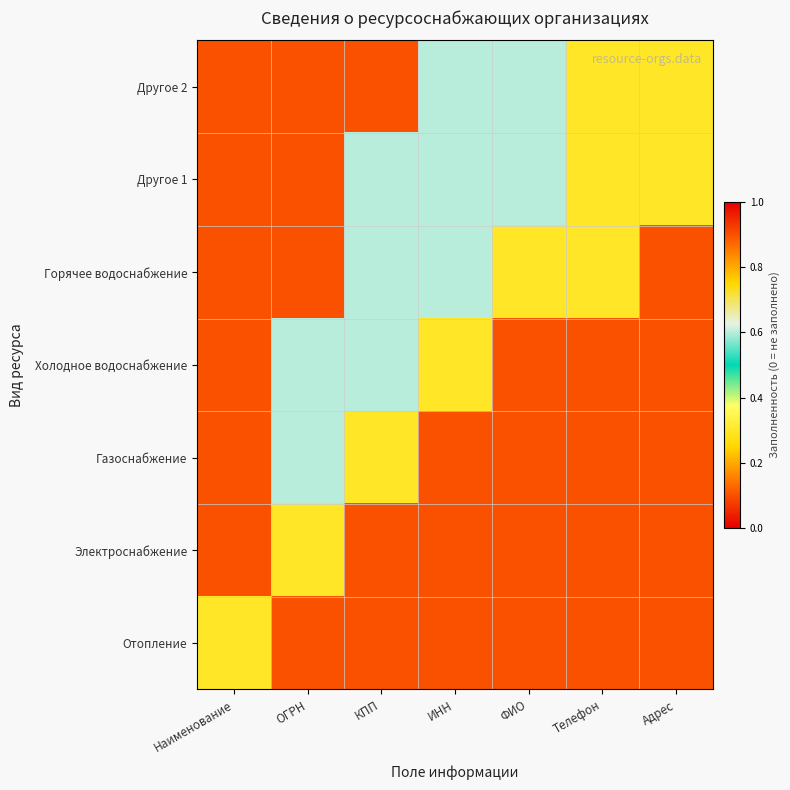

How many distinct data groups are displayed?

7